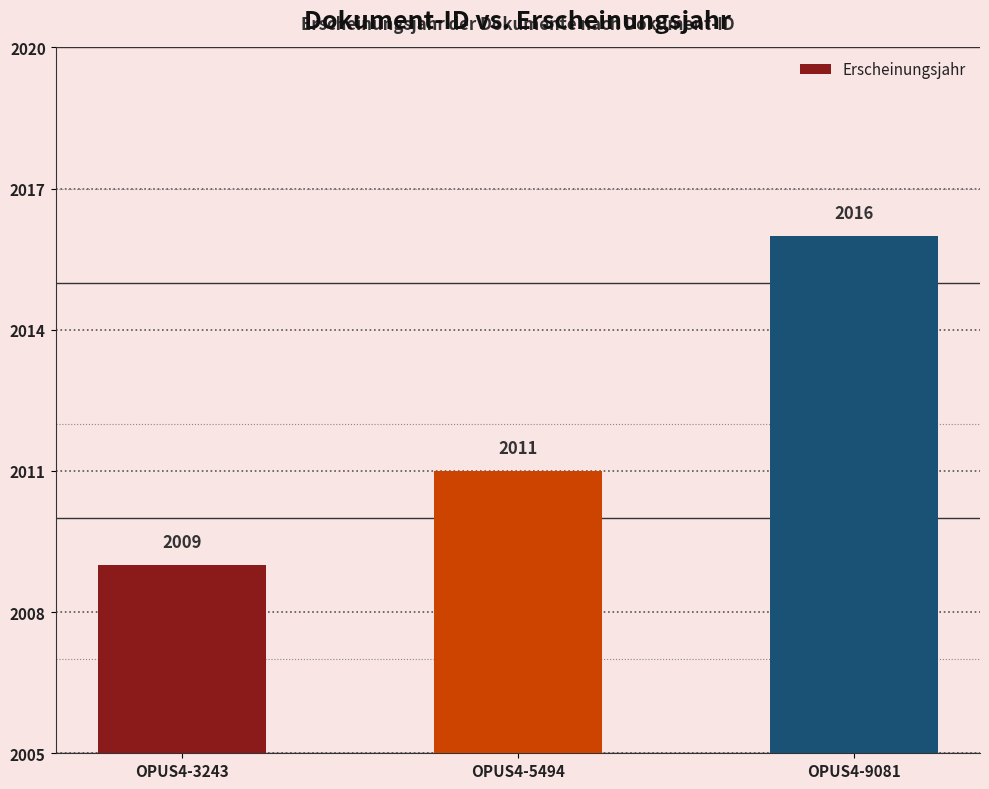

Read the value at OPUS4-3243.

2009